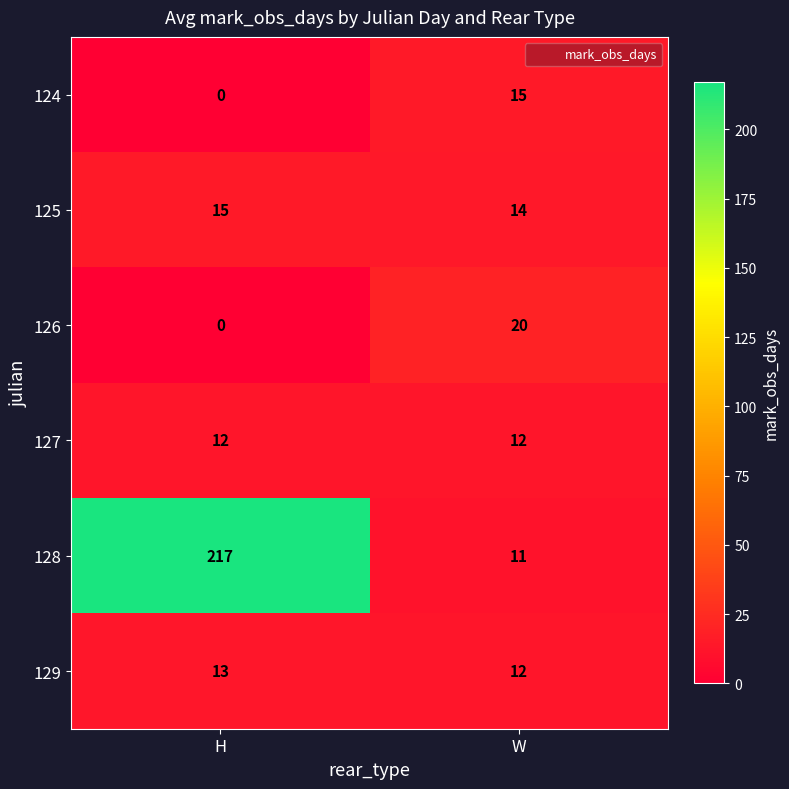

True or false: 127 has a value of 21 at H.

False